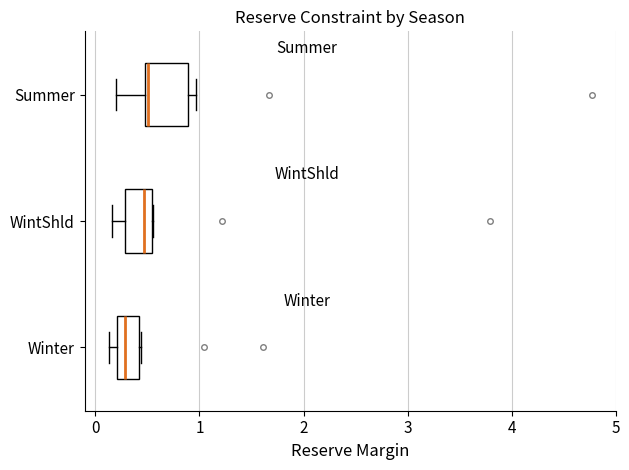

Which box is the widest, from its left edge to its right edge?

Summer